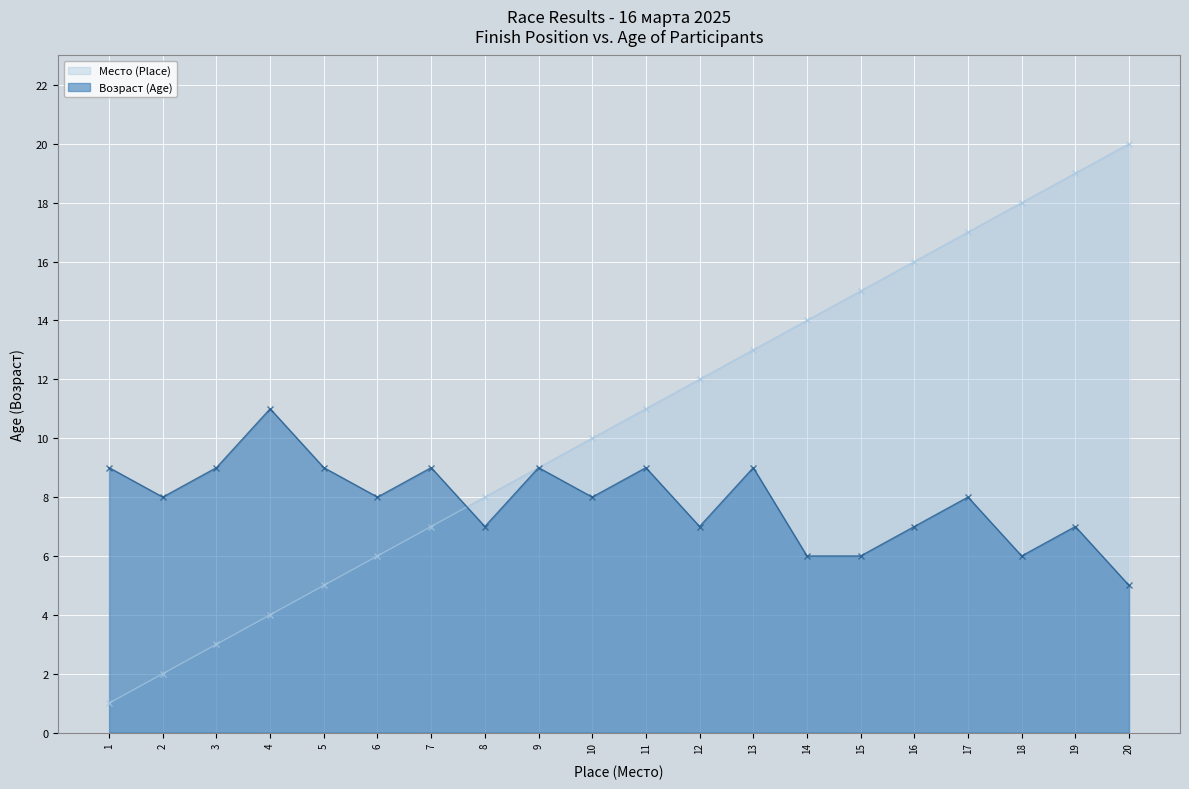

What is the highest value of the Возраст (Age) series?

11